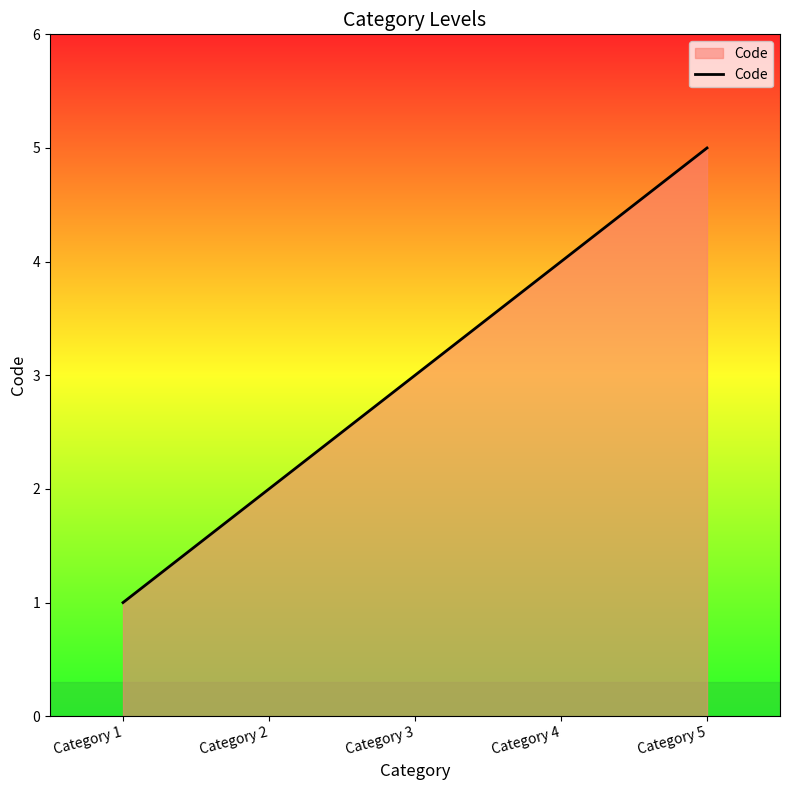

Which category has the lowest value across all series?

Category 1